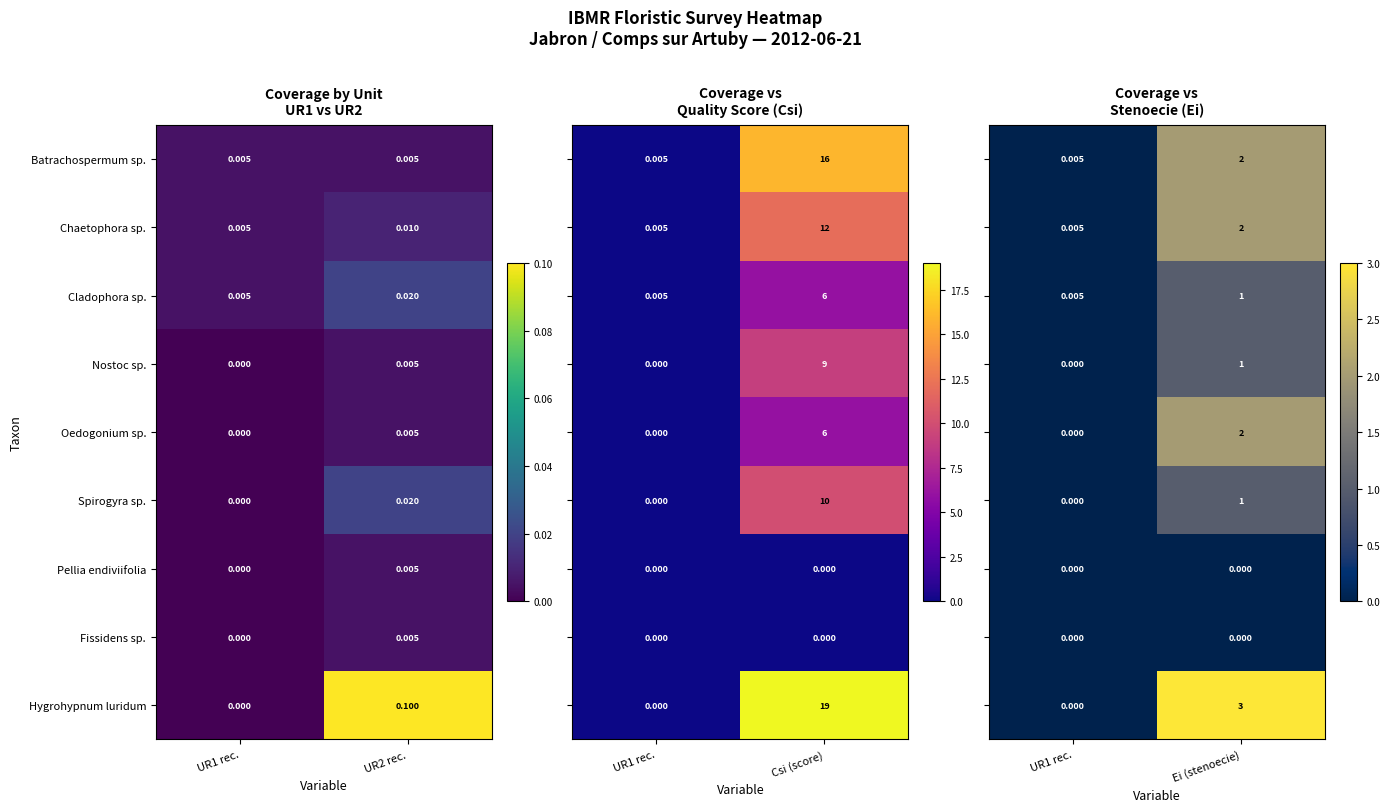

At which category is the sum across all series the highest?

Ei (stenoecie)